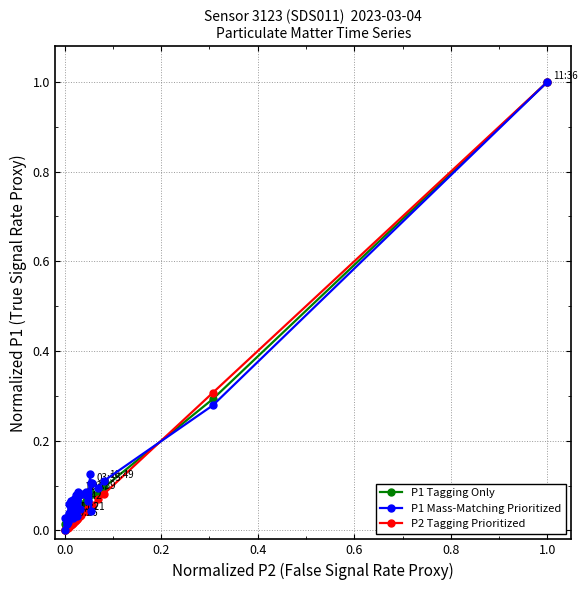

What is the difference between the maximum and minimum values in the P2 Tagging Prioritized series?

1.0